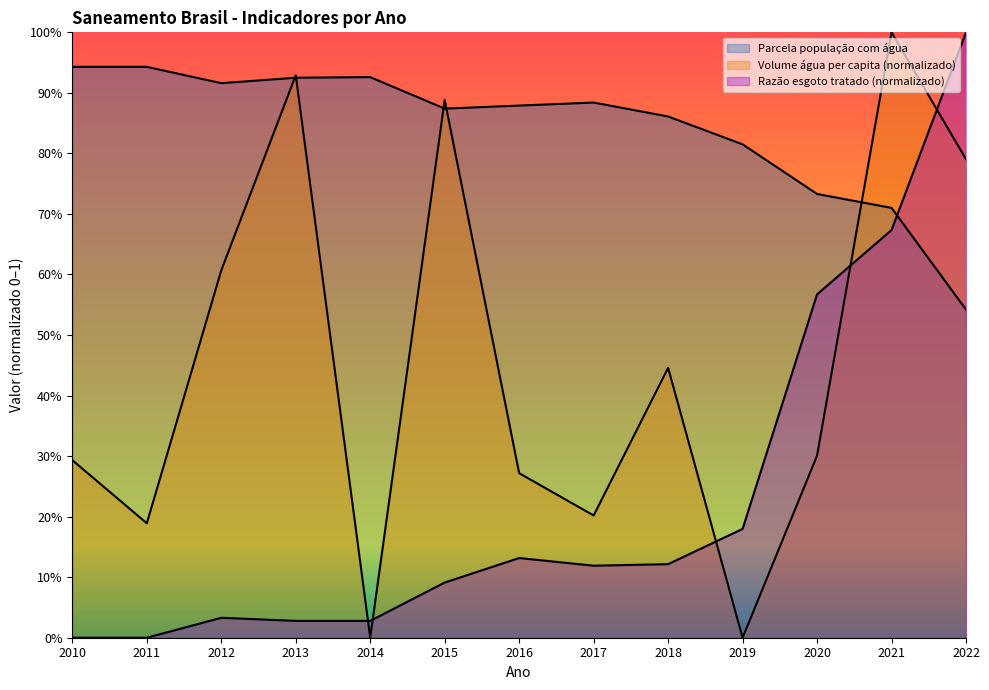

Rank the categories by Volume água per capita (L) value from lowest to highest.

2014, 2019, 2011, 2017, 2016, 2010, 2020, 2018, 2012, 2022, 2015, 2013, 2021